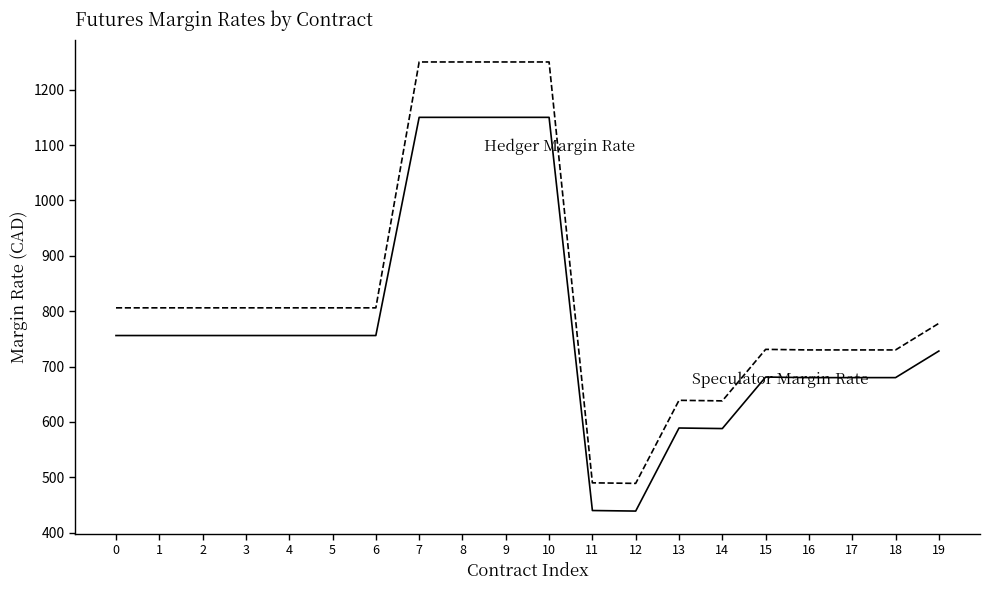

What is the total value across all series at 9?

2400